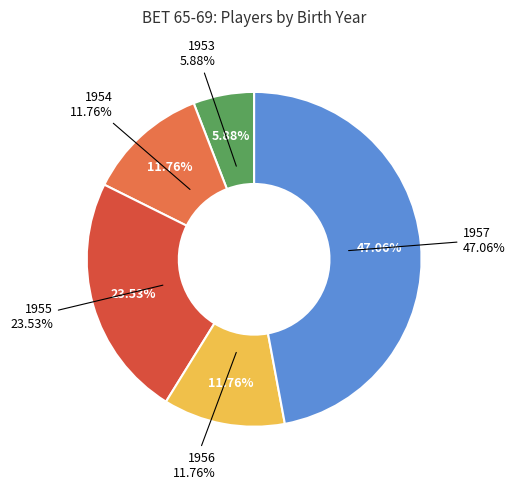

Is it true that 1957 is 41% of the pie?

False